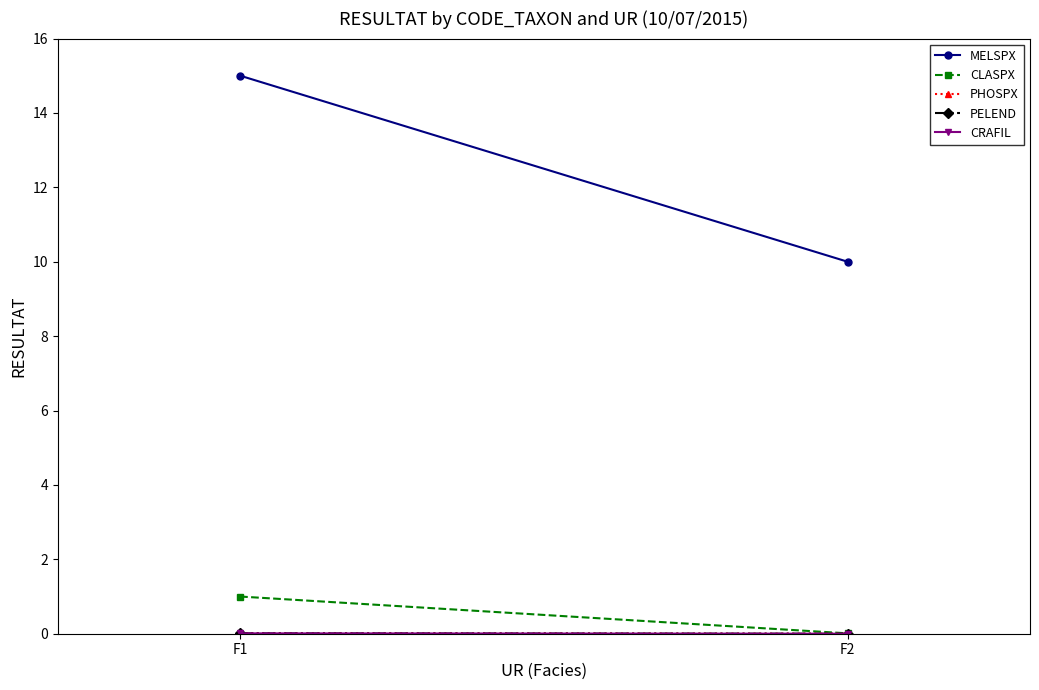

Which series changed the most between F1 and F2?

MELSPX